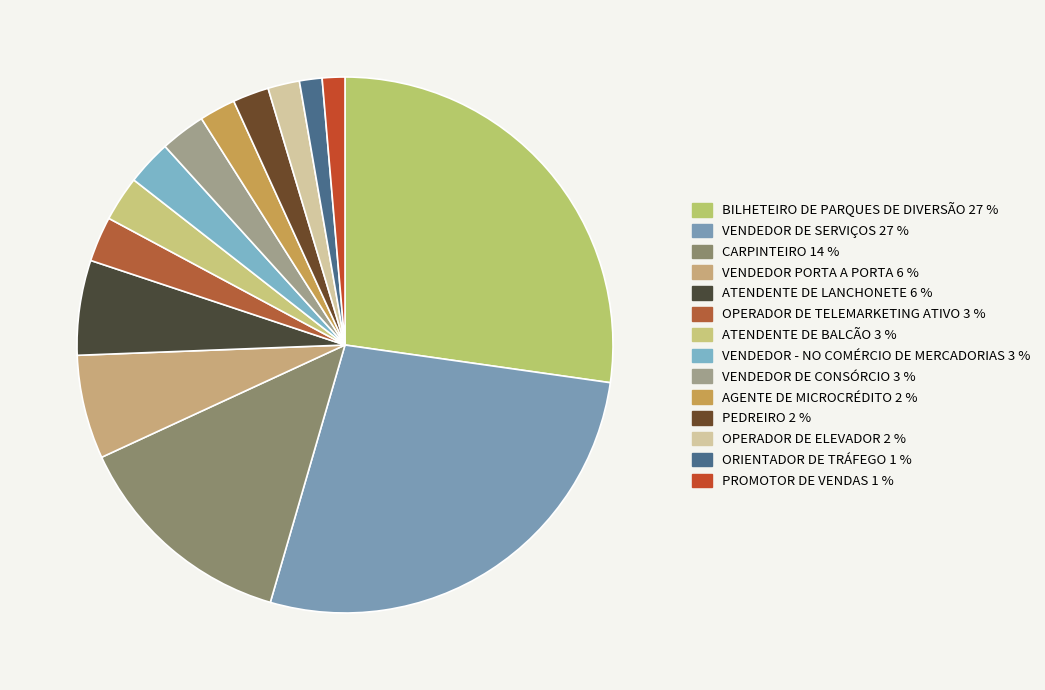

Approximately how many times larger is the value at CARPINTEIRO compared to ORIENTADOR DE TRÁFEGO?

10.0